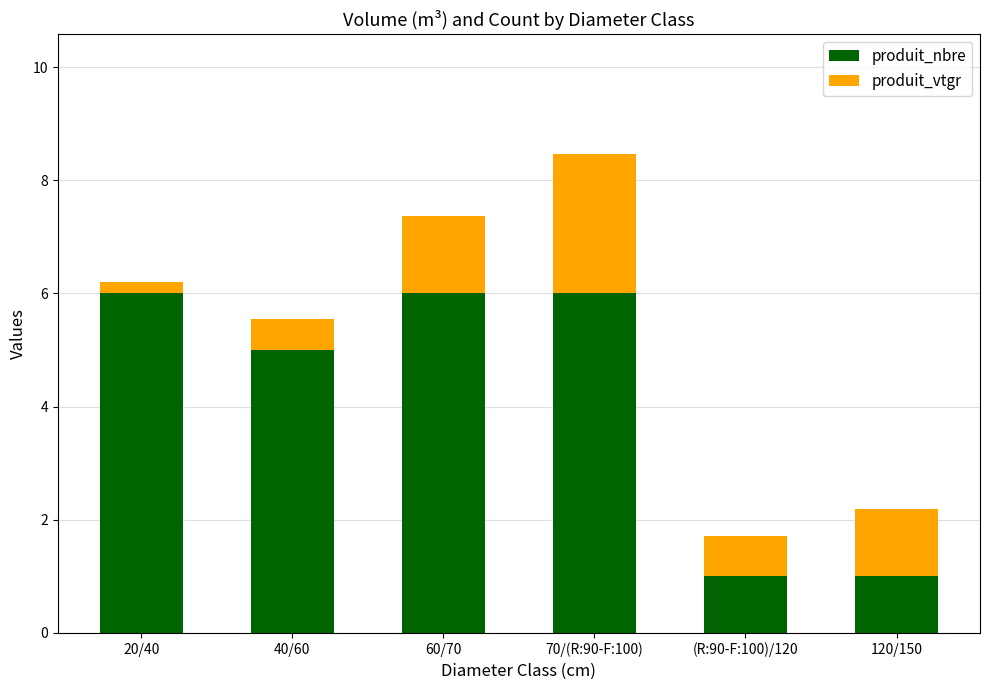

Are the bars horizontal?

No